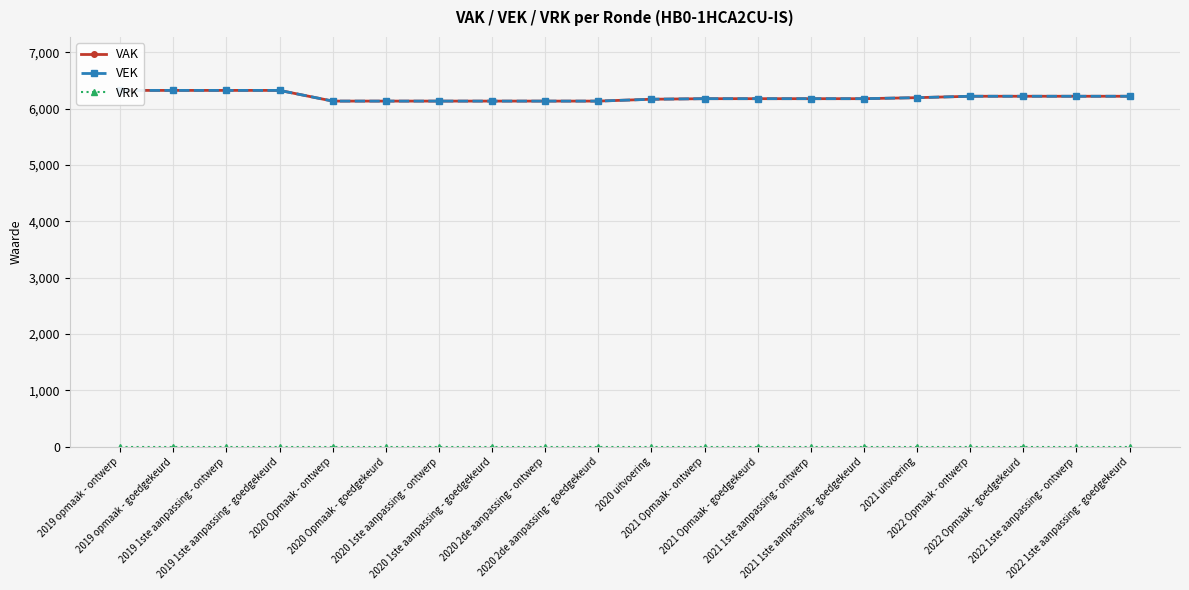

At how many categories does at least one series exceed 3352?

20